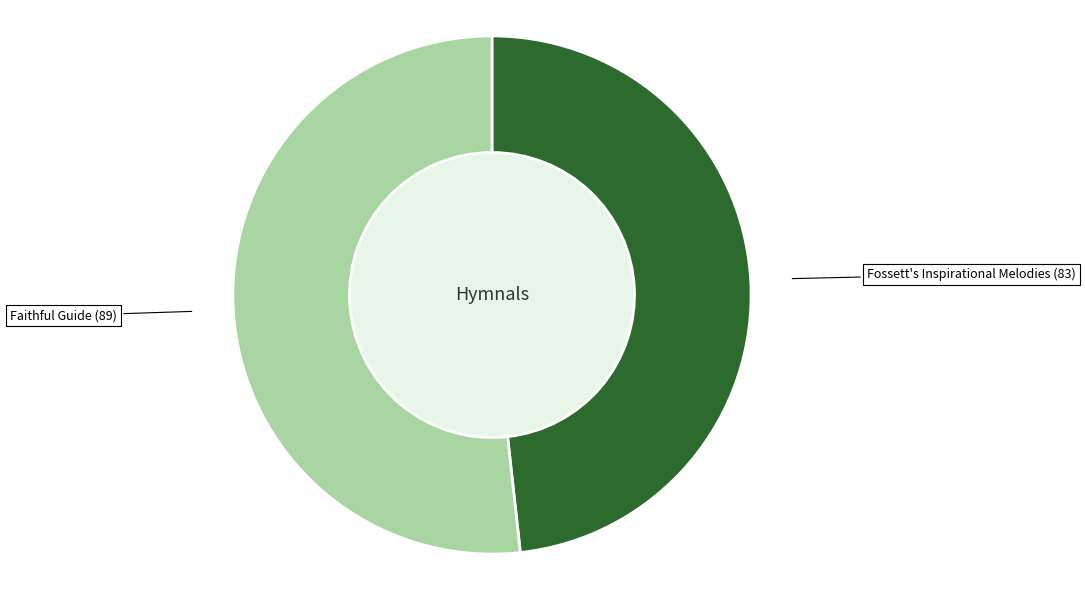

What is the change in value from Fossett's Inspirational Melodies to Faithful Guide?

+6